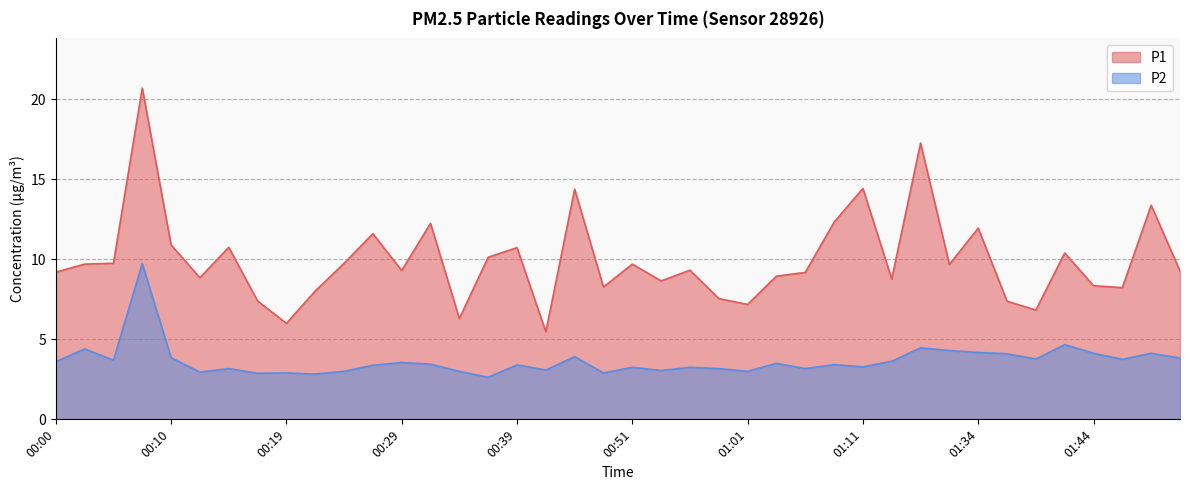

Between 01:01 and 01:36, which series saw the biggest shift?

P2